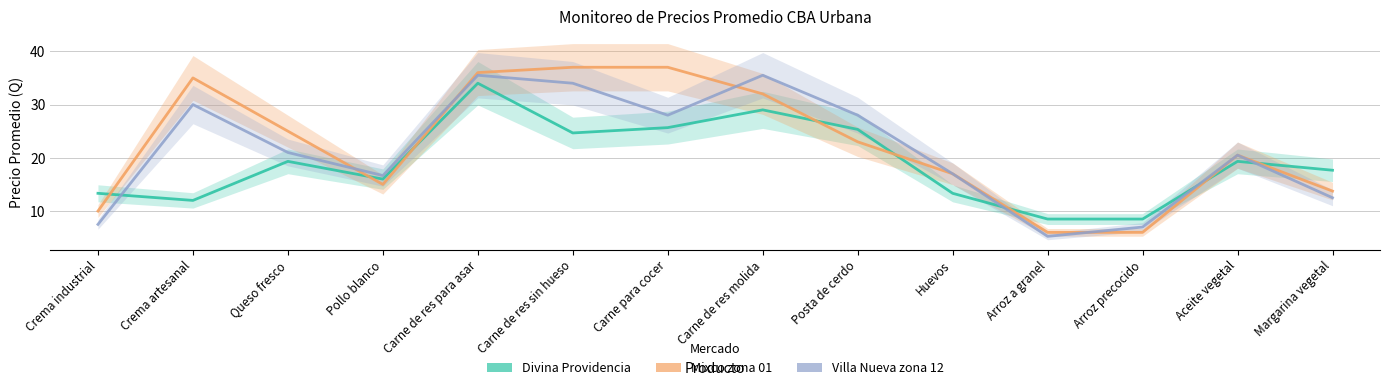

How many interior local valleys does the Villa Nueva zona 12 series have?

3